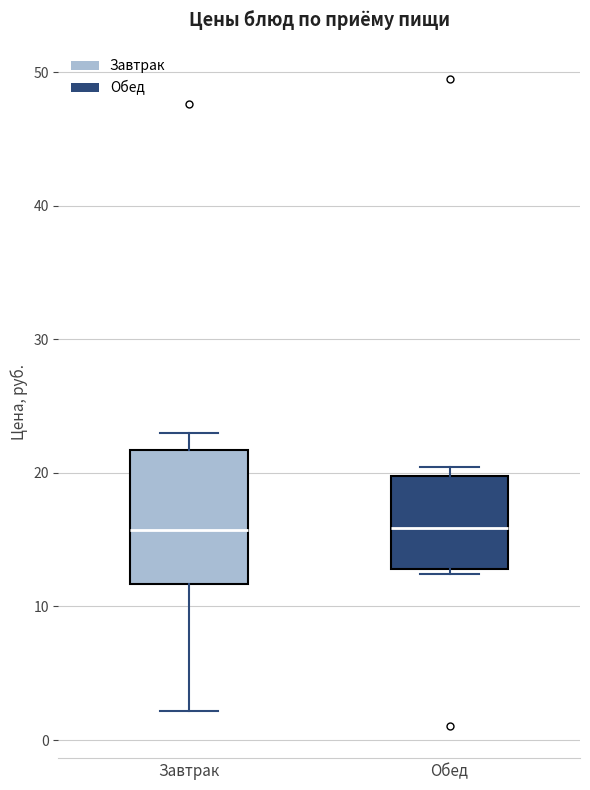

Where is the lower edge of the box for Обед on the y-axis? The values are not printed on the chart, so give them approximately, as read against the axis.

13